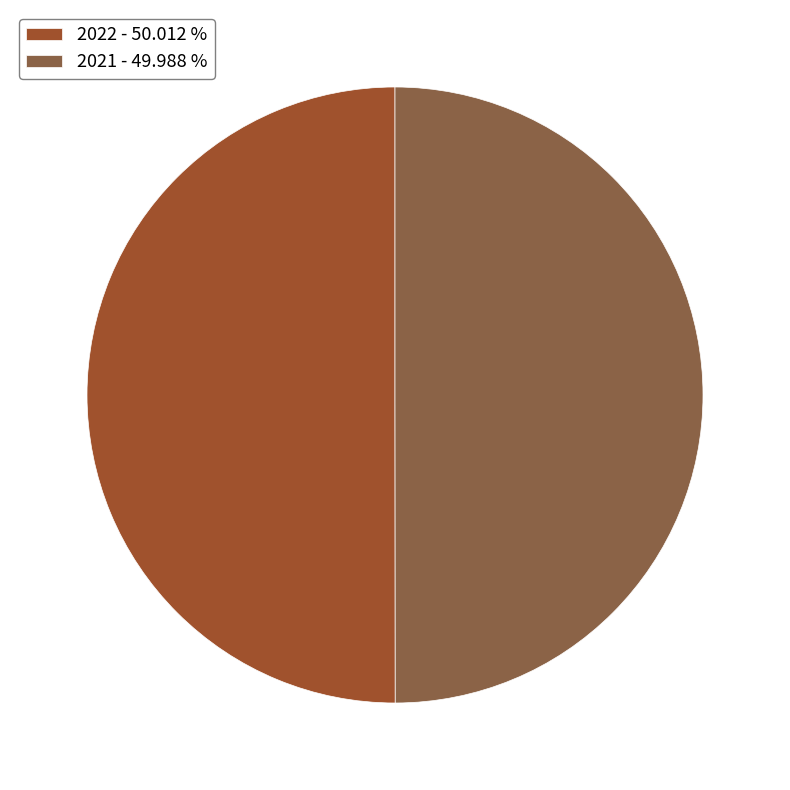

The 2022 slice represents 50% of the pie. True or false?

True